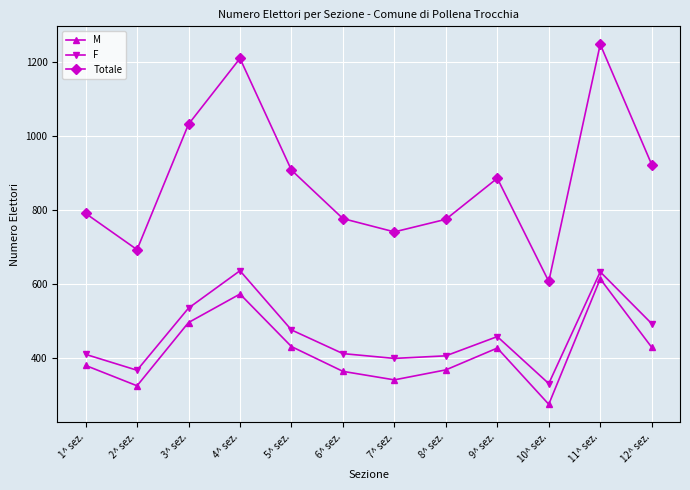

How many interior local valleys does the M series have?

3